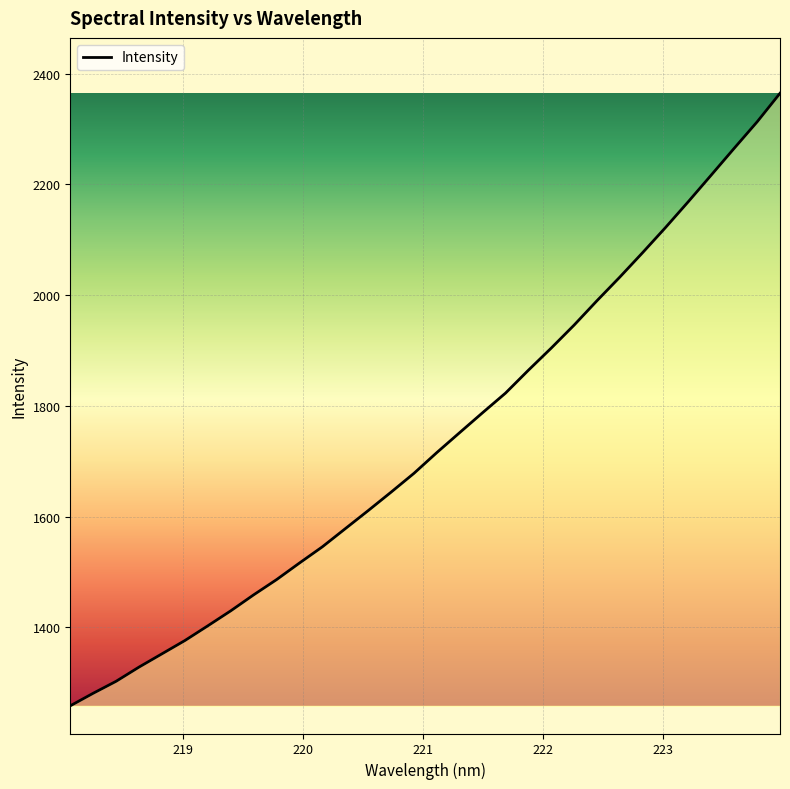

Count the number of values greater than 1715.

16